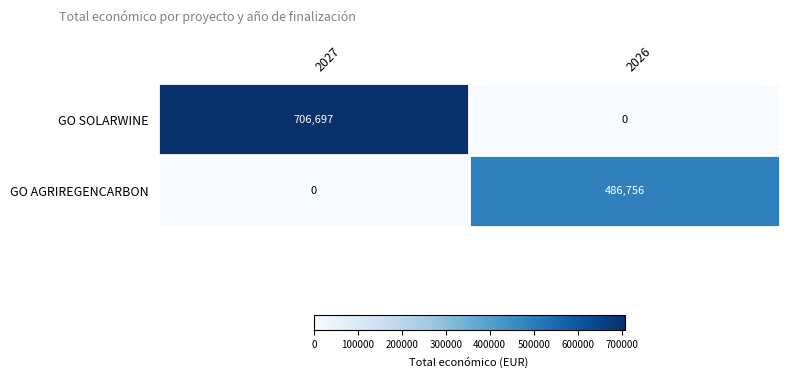

List the labels in order of GO AGRIREGENCARBON value, smallest first.

2027, 2026